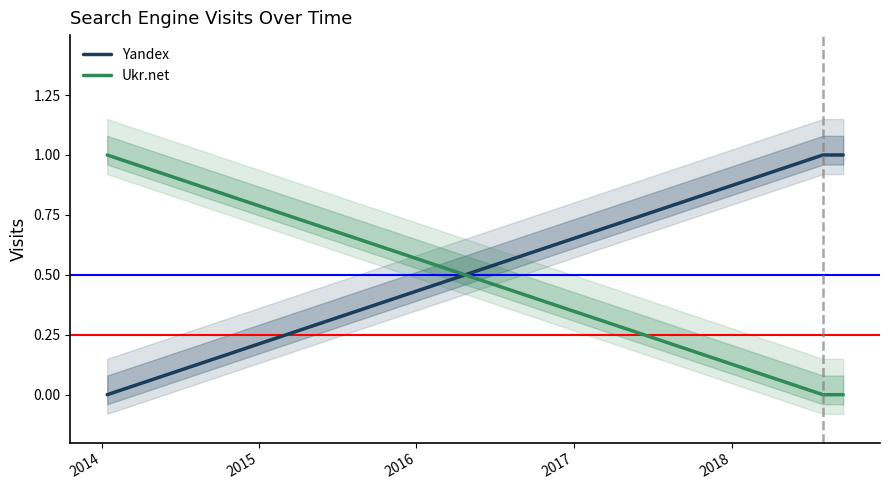

True or false: Yandex and Ukr.net cross at least once.

True